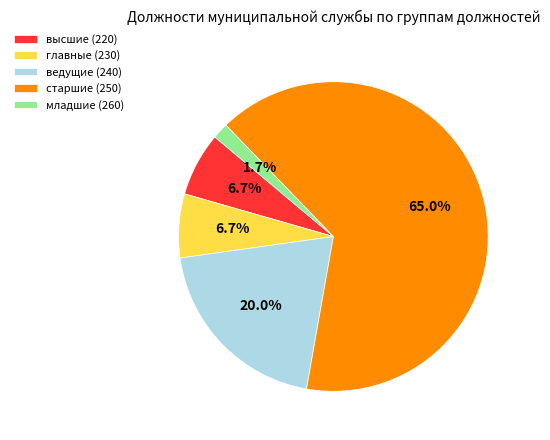

To the nearest percent, what is the average slice percentage?

20%